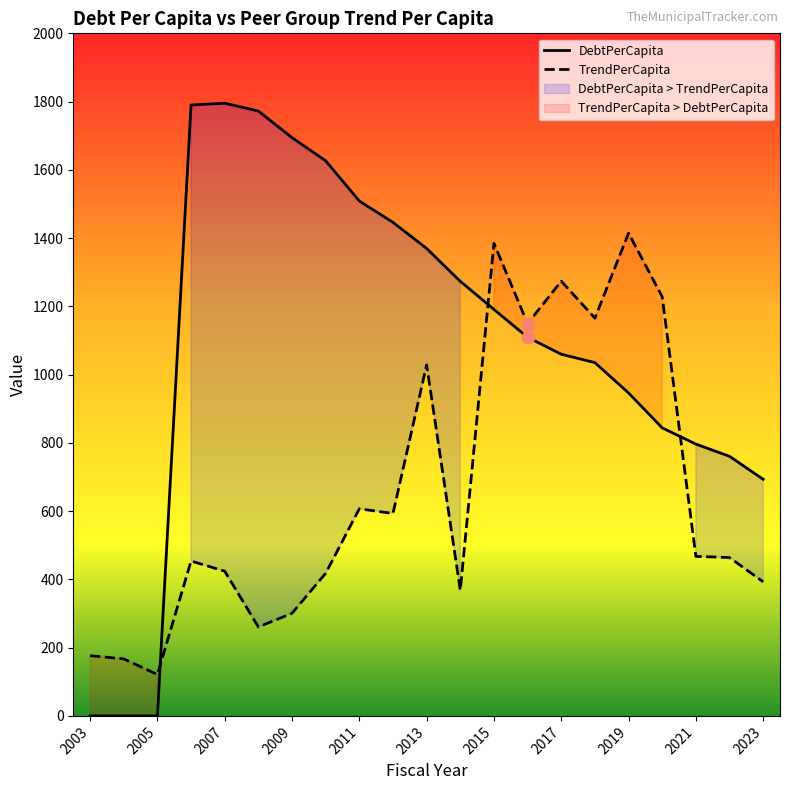

Which series reaches the maximum Y coordinate?

DebtPerCapita